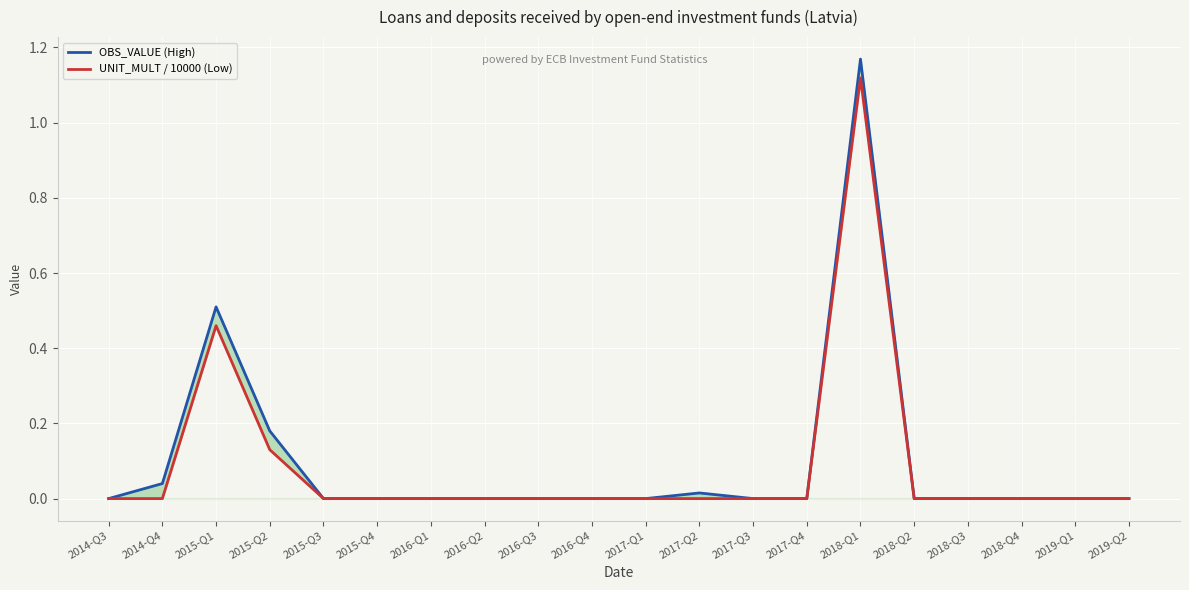

True or false: OBS_VALUE (High) and UNIT_MULT / 10000 (Low) intersect in this chart.

False